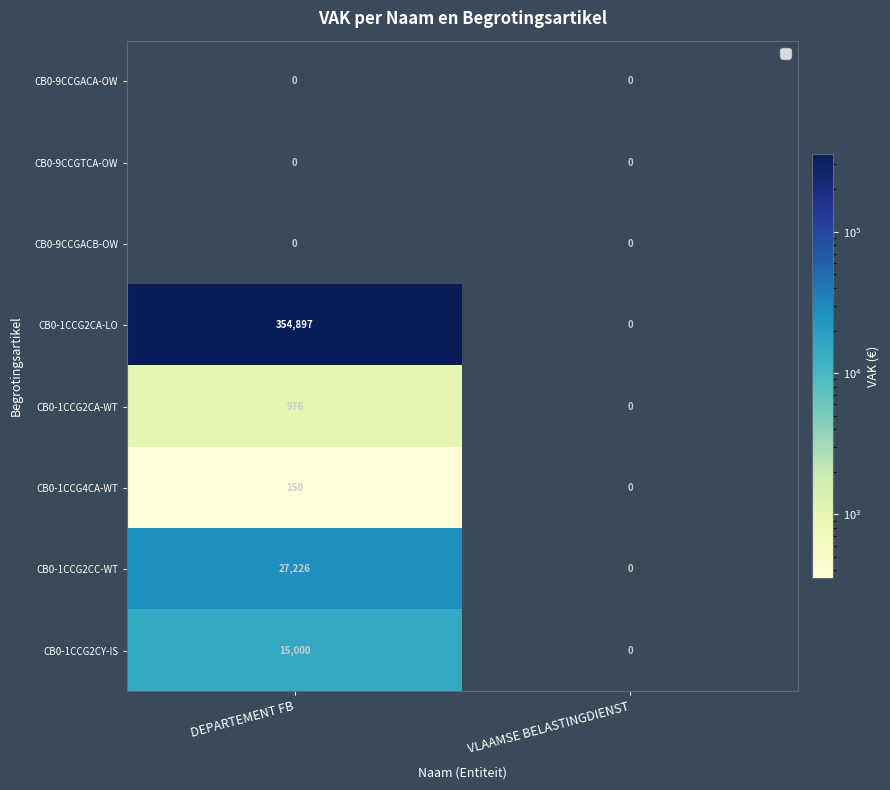

Count the number of data series in this chart.

8